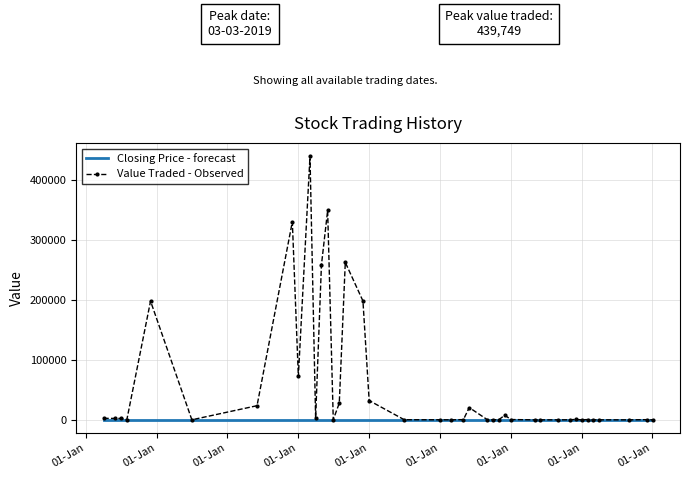

What is the maximum value shown in the chart?

439749.0